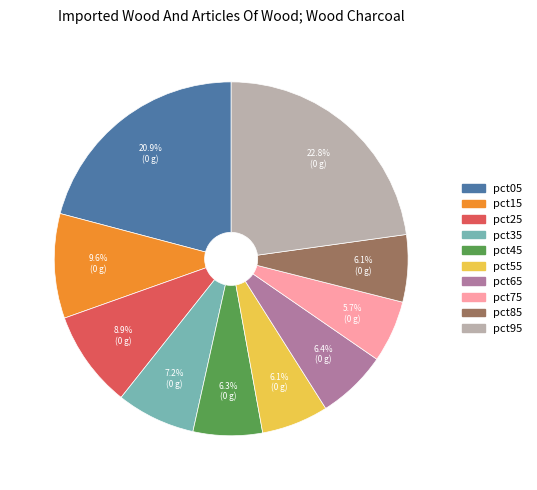

Is it true that pct95 is 23% of the pie?

True